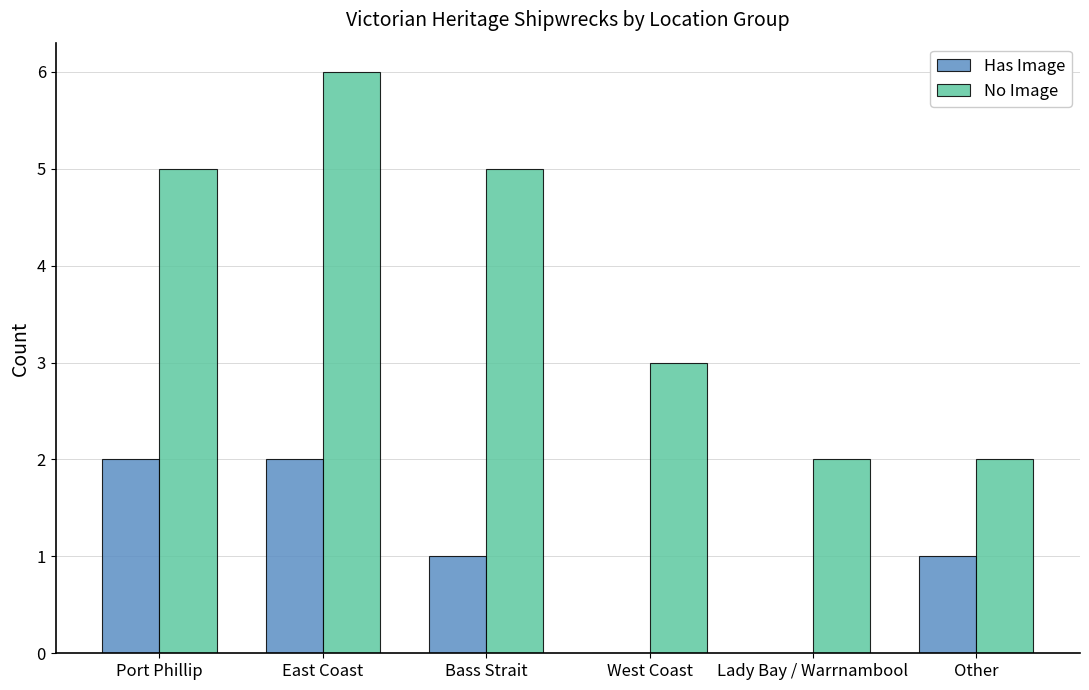

How many series are shown in this chart?

2